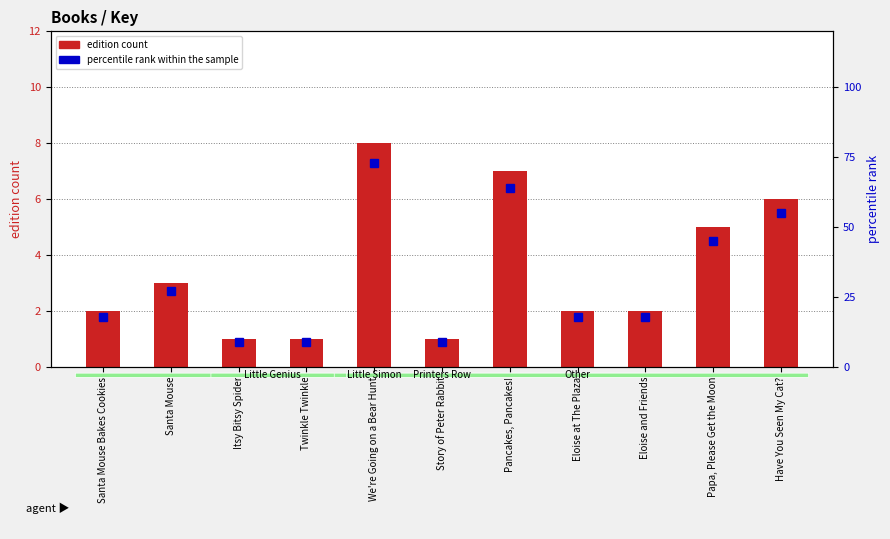

List the labels in order of edition count value, largest first.

We're Going on a Bear Hunt, Pancakes, Pancakes!, Have You Seen My Cat?, Papa, Please Get the Moon, Santa Mouse, Santa Mouse Bakes Cookies, Eloise at The Plaza, Eloise and Friends, Itsy Bitsy Spider, Twinkle Twinkle, Story of Peter Rabbit